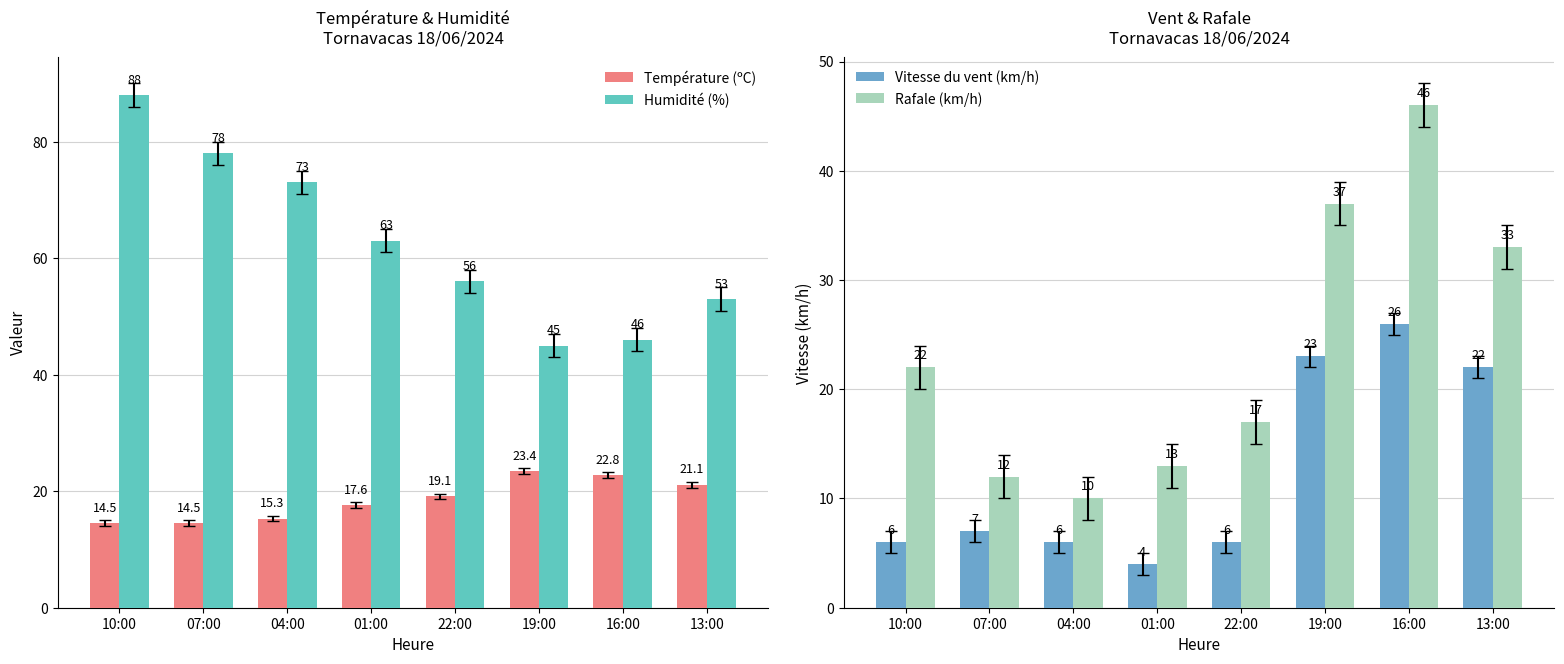

What is the label of the 3rd bar from the right?

19:00